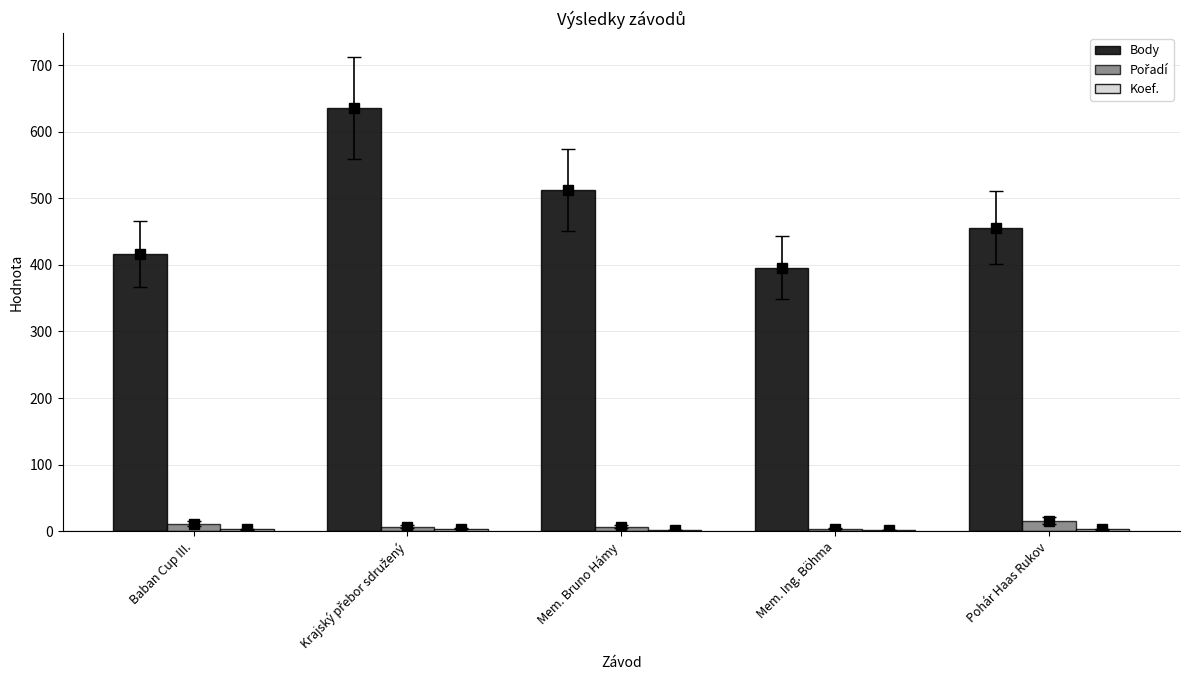

What is the label of the 4th bar from the left?

Mem. Ing. Böhma